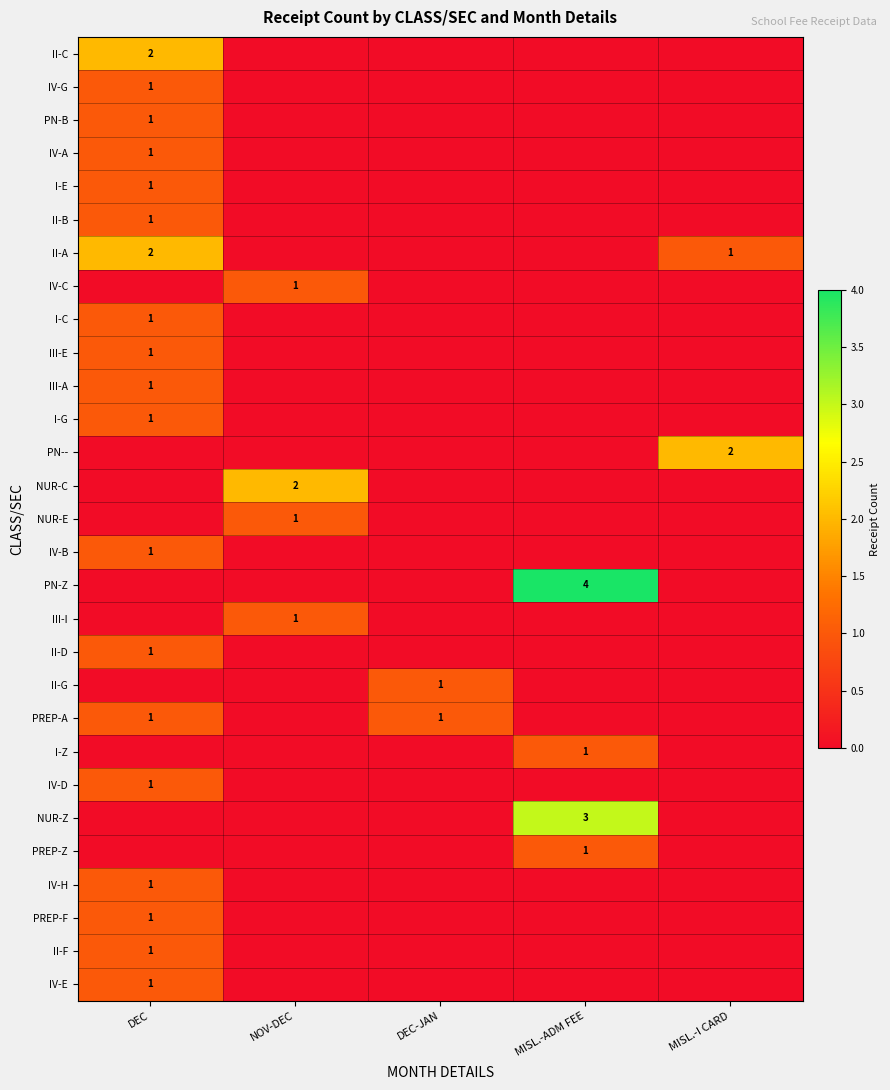

Rank the series by their maximum value, from lowest to highest.

IV-G, PN-B, IV-A, I-E, II-B, IV-C, I-C, III-E, III-A, I-G, NUR-E, IV-B, III-I, II-D, II-G, PREP-A, I-Z, IV-D, PREP-Z, IV-H, PREP-F, II-F, IV-E, II-C, II-A, PN--, NUR-C, NUR-Z, PN-Z